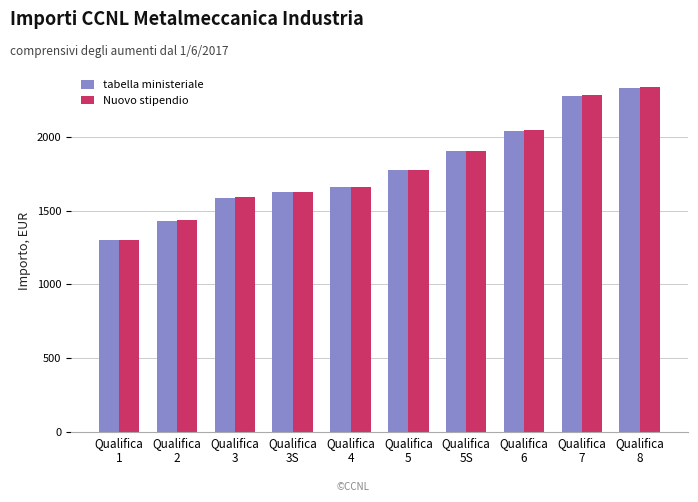

List the labels in order of Nuovo stipendio value, largest first.

Qualifica
8, Qualifica
7, Qualifica
6, Qualifica
5S, Qualifica
5, Qualifica
4, Qualifica
3S, Qualifica
3, Qualifica
2, Qualifica
1